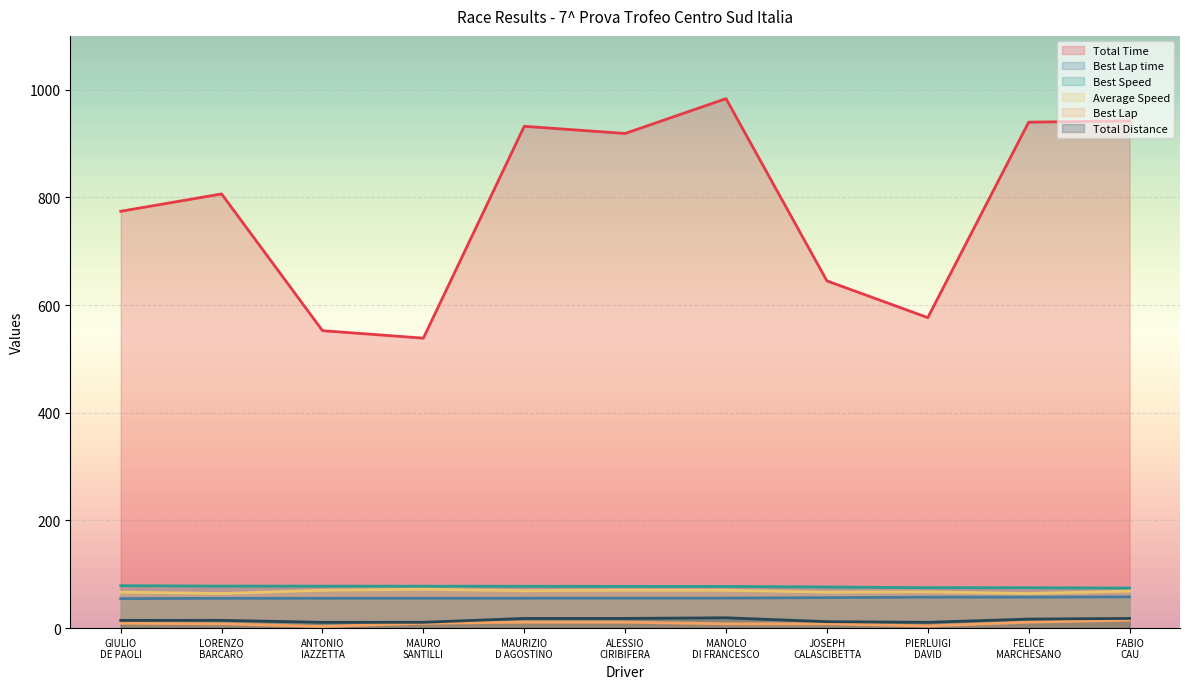

What is the label of the 7th point from the right?

MAURIZIO D AGOSTINO